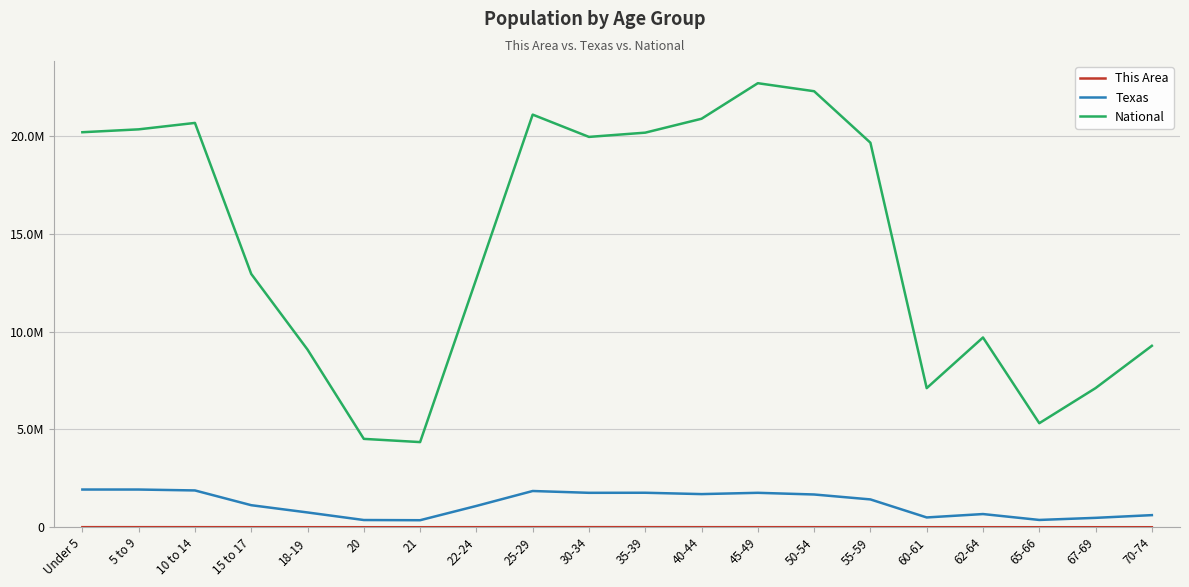

Is this an area chart (filled region under the line)?

No